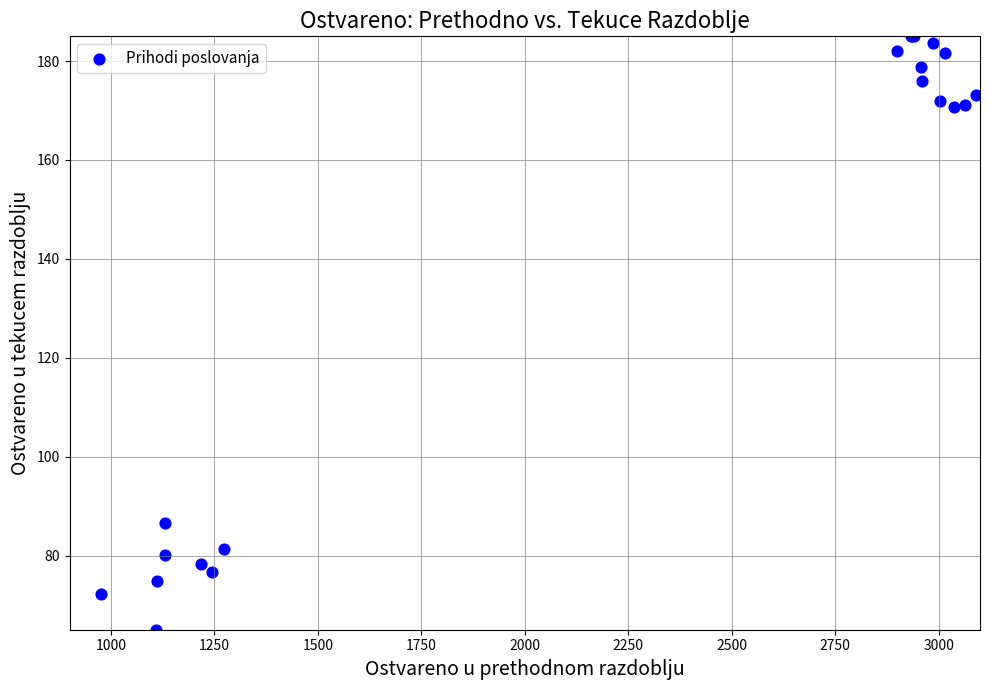

What Y value in the scatter plot is closest to 125?

86.6